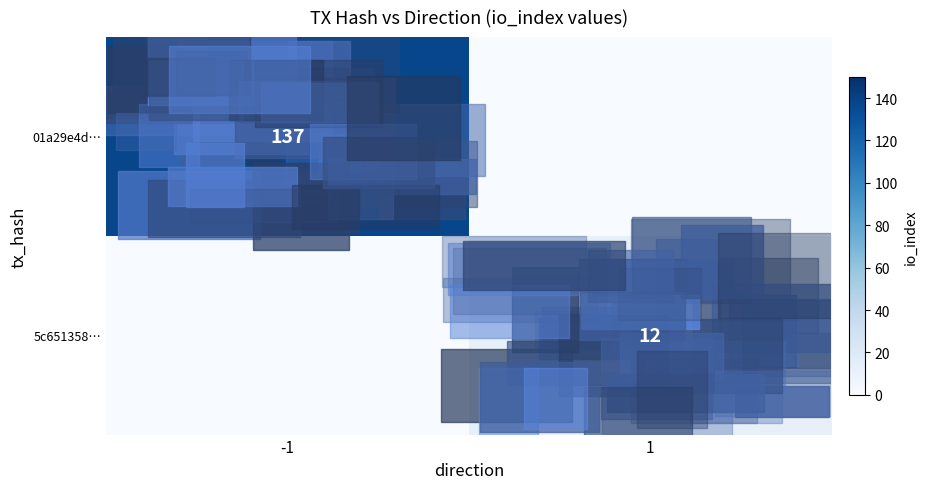

Is it true that 5c651358… equals 12 at 1?

True